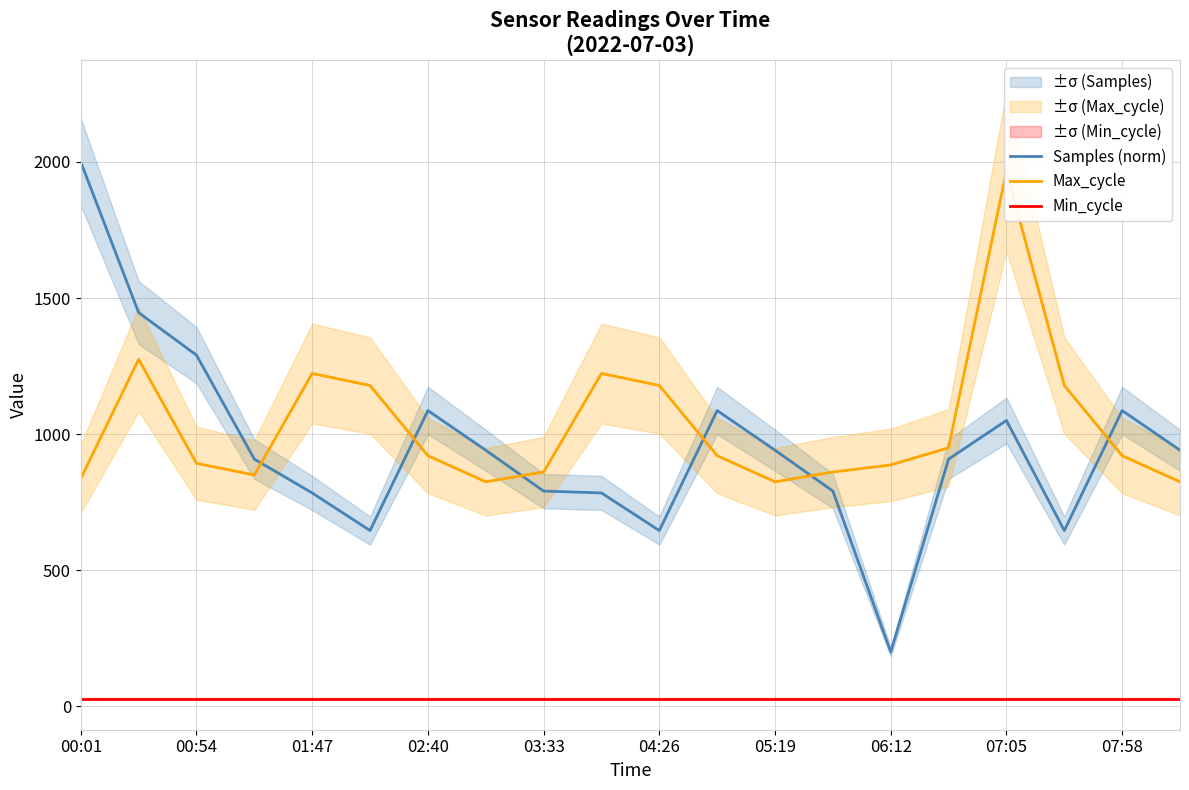

Is it true that Samples (norm) equals 1086.8 at 07:58?

True